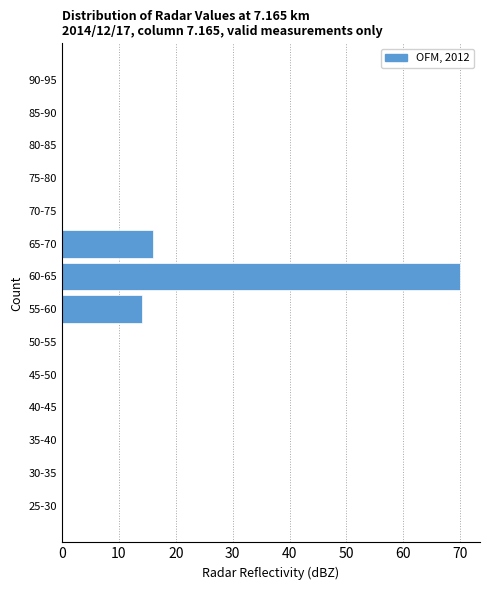

Reading bottom to top, what are all the values shown in this chart?

25-30=0	30-35=0	35-40=0	40-45=0	45-50=0	50-55=0	55-60=14	60-65=70	65-70=16	70-75=0	75-80=0	80-85=0	85-90=0	90-95=0